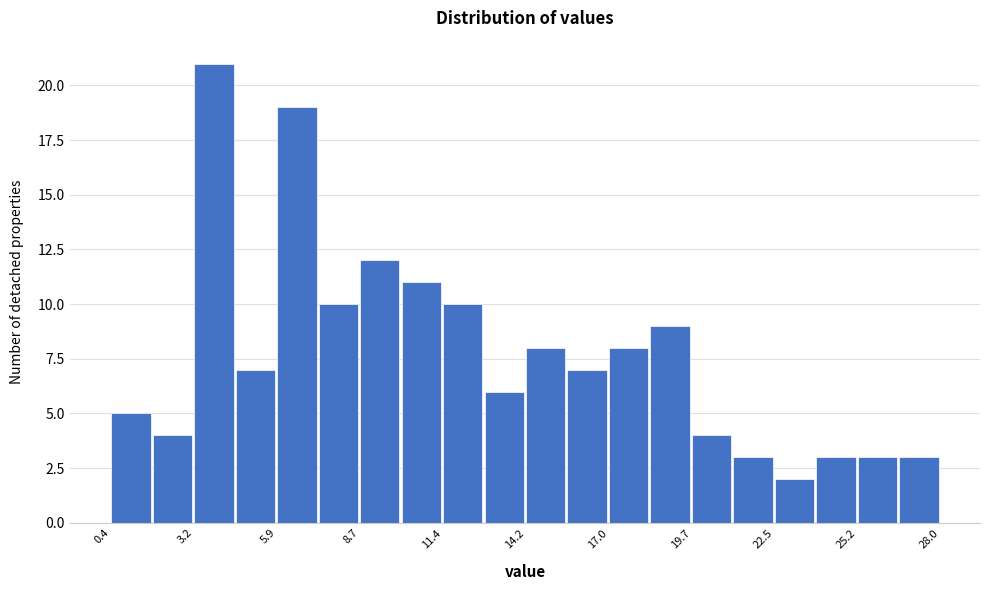

Around what value on the x-axis is the tallest bar? Give the approximate position of its centre, as read against the axis.

4.0